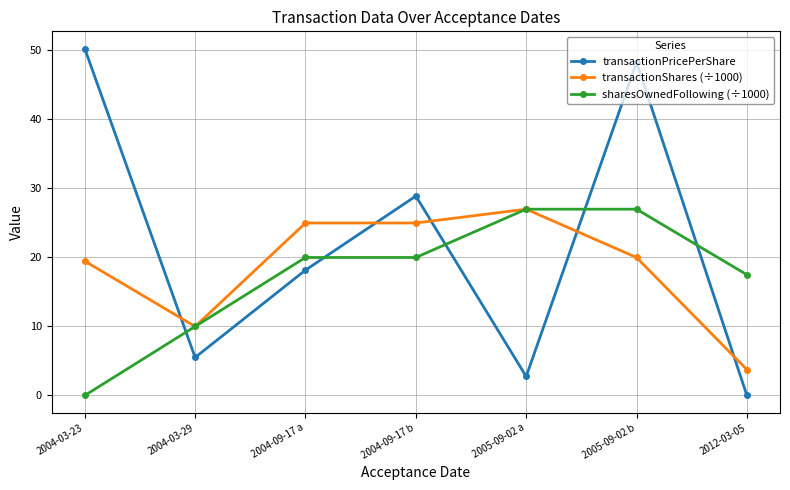

What is the spread (max minus min) of values at 2004-03-23?

50.3